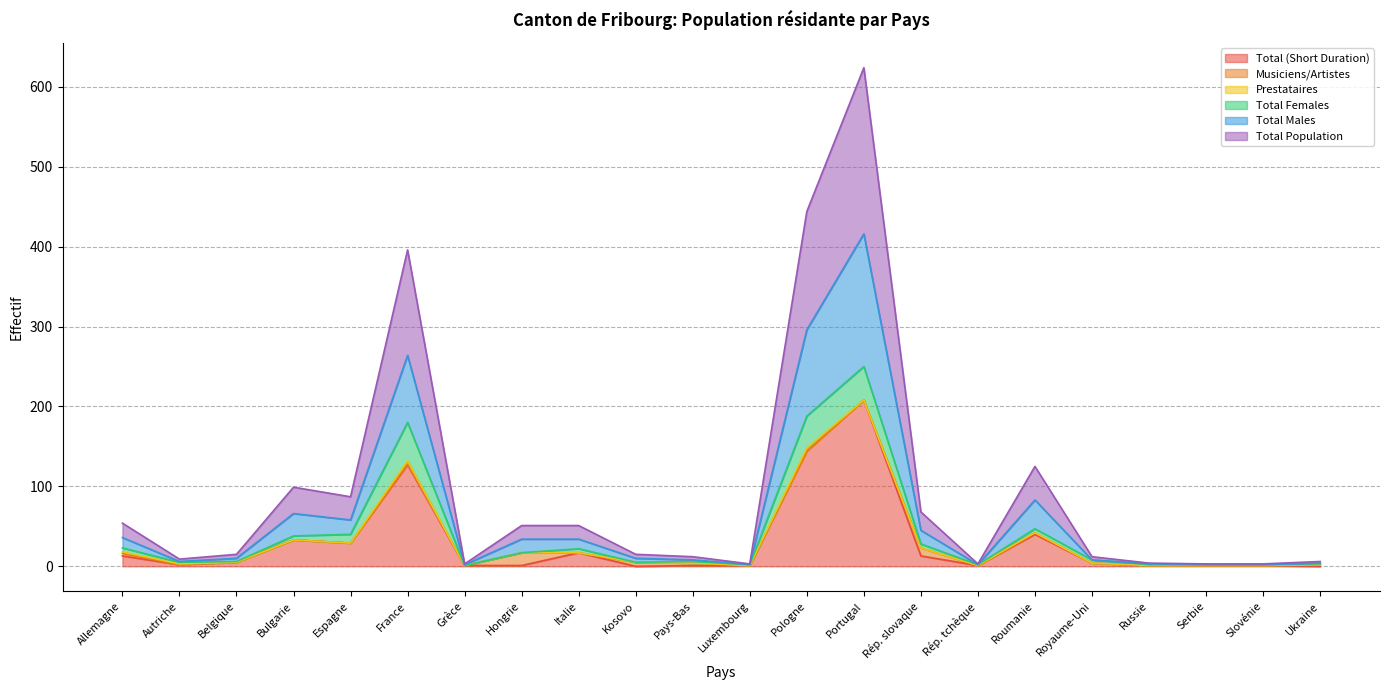

Which category has the highest value in the Total (Short Duration) series?

Portugal